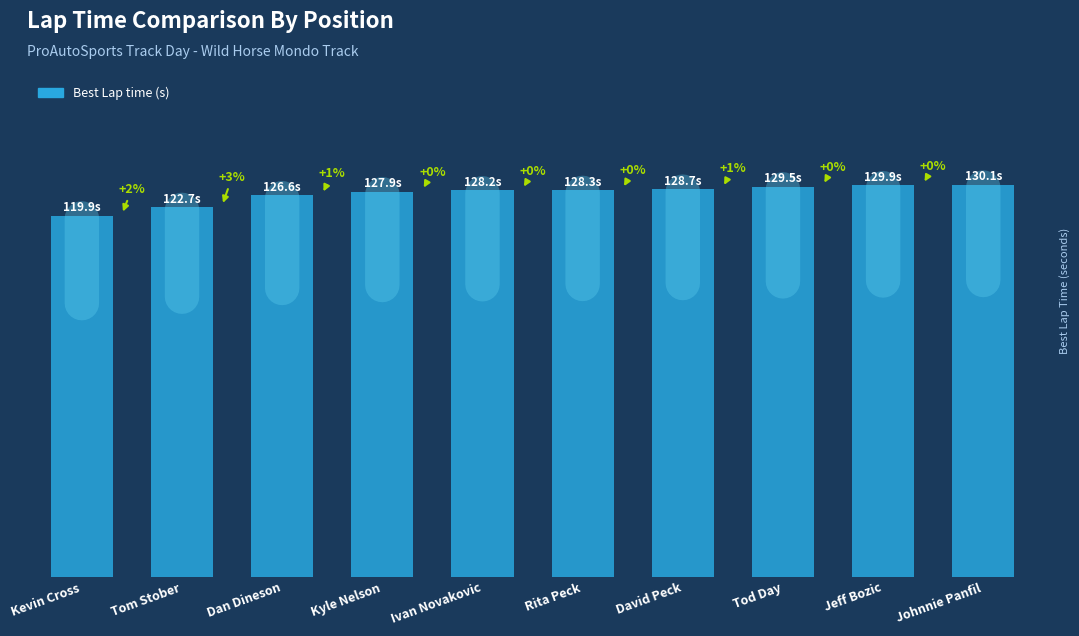

What is the difference between the maximum and minimum values?

10.3